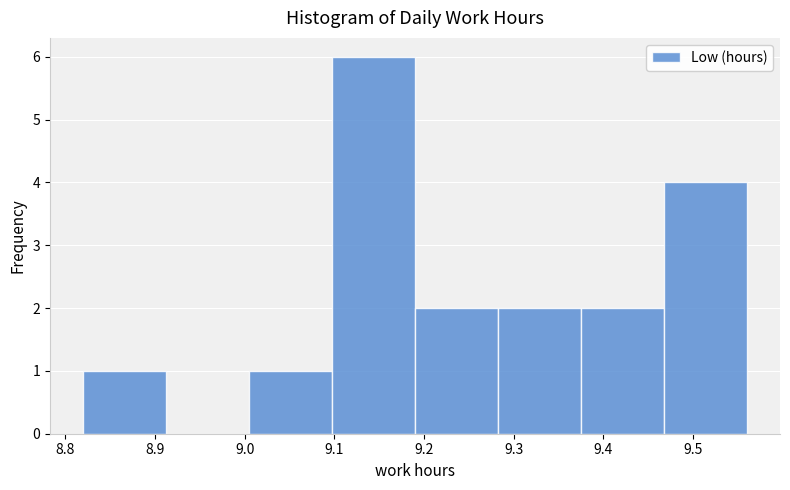

Reading left to right, list every bar in this chart as the range it spans on the x-axis followed by its height. Neither the bar edges nor the heights are printed on the chart, so give them approximately, as read against the axes.

8.82 to 8.91: 1
8.91 to 9.01: 0
9.01 to 9.10: 1
9.10 to 9.19: 6
9.19 to 9.28: 2
9.28 to 9.38: 2
9.38 to 9.47: 2
9.47 to 9.56: 4